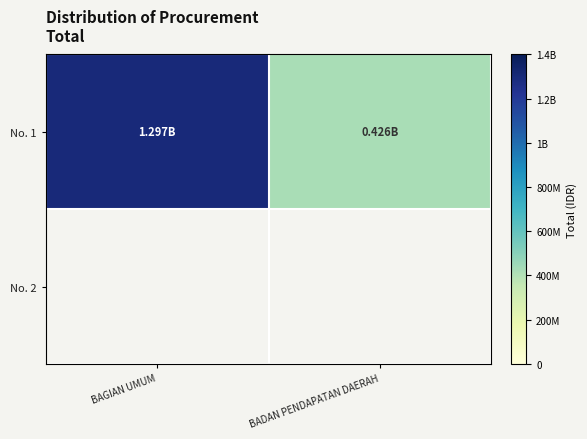

Which category has the lowest value in the No. 1 series?

BADAN PENDAPATAN DAERAH